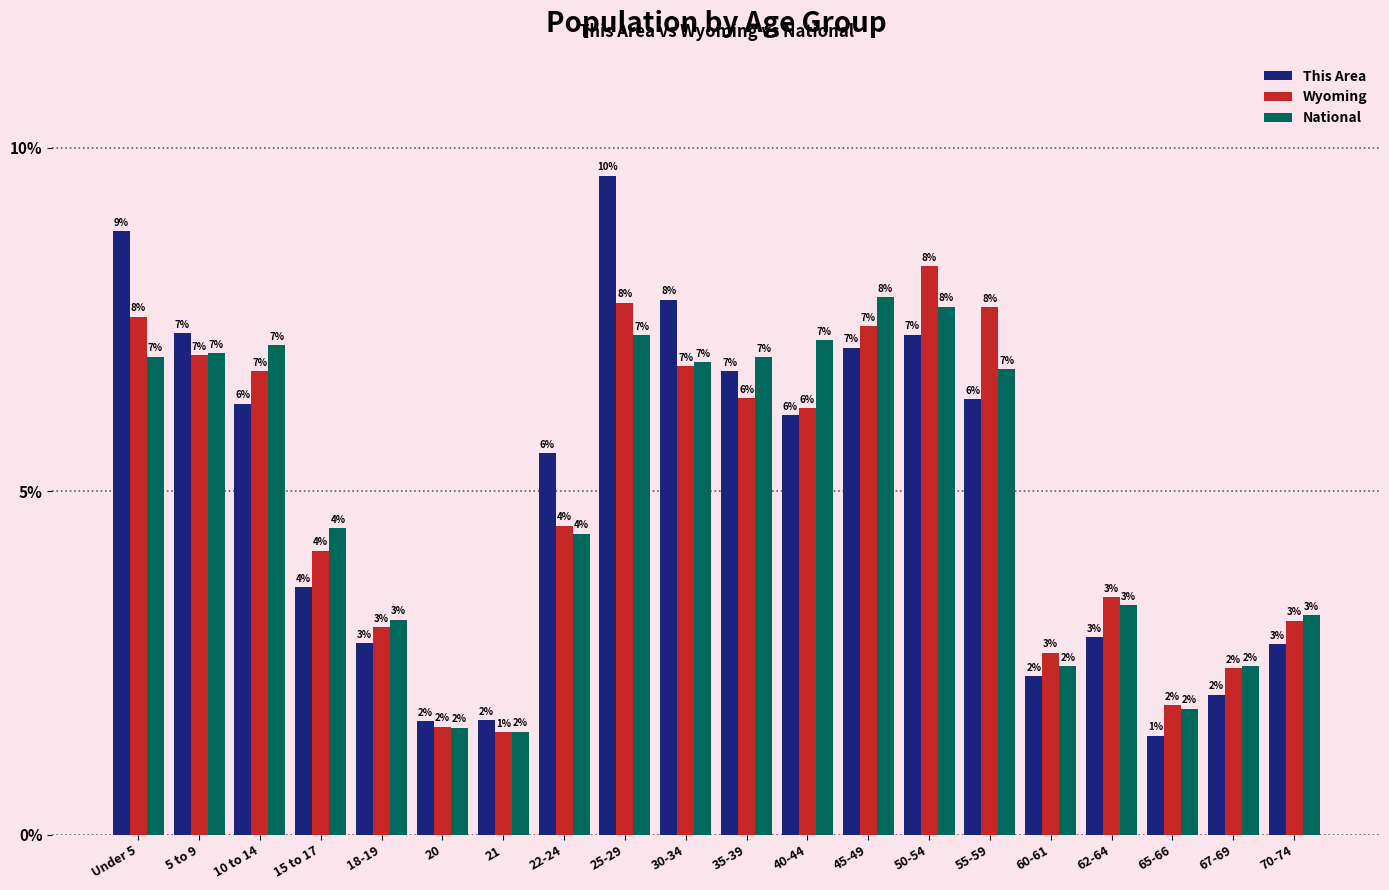

Is the value of National at 10 to 14 greater than the value of This Area at 22-24?

Yes